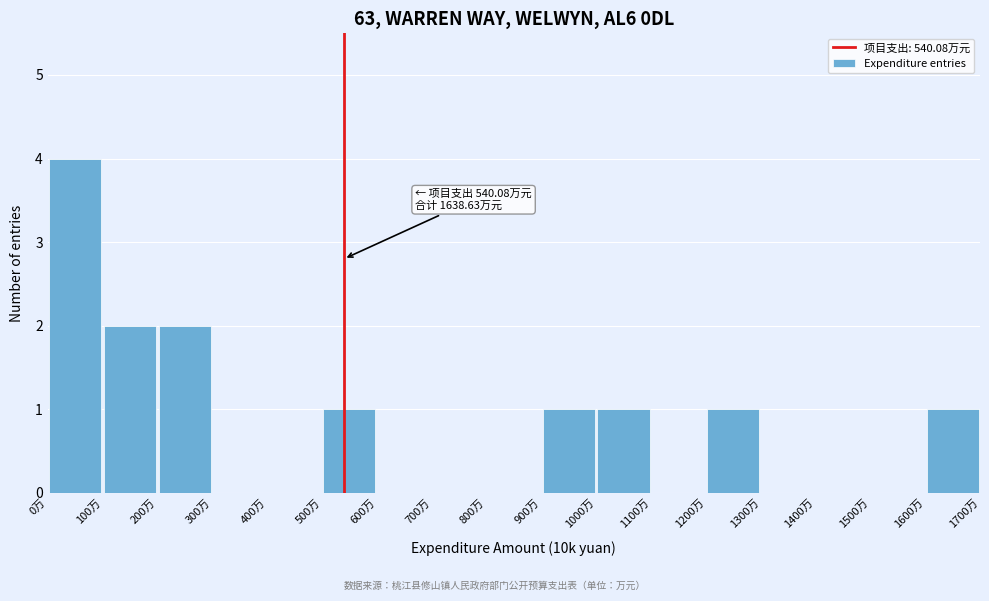

Which range on the x-axis has the tallest bar?

0 to 100